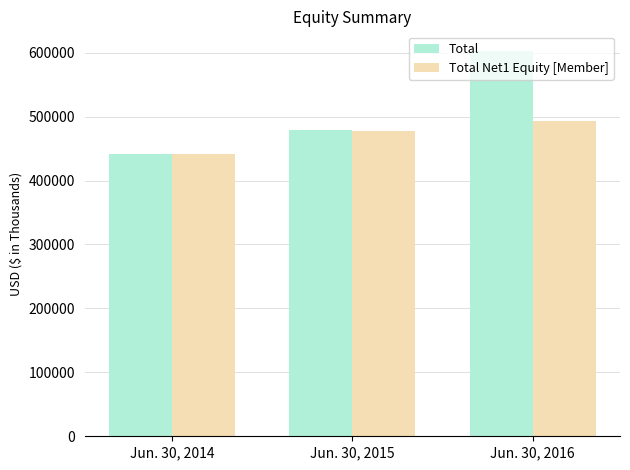

At which category is the sum across all series the highest?

Jun. 30, 2016